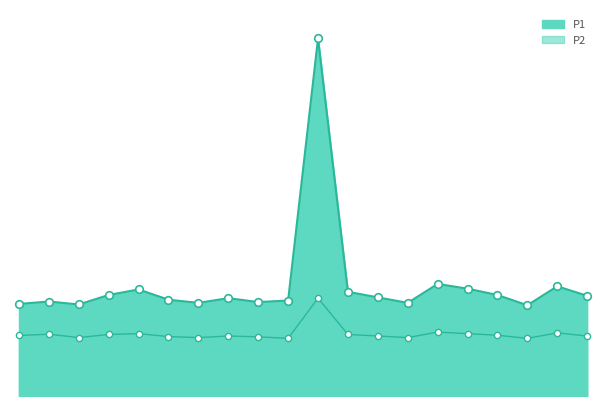

What are all the series names shown in the legend?

P1, P2